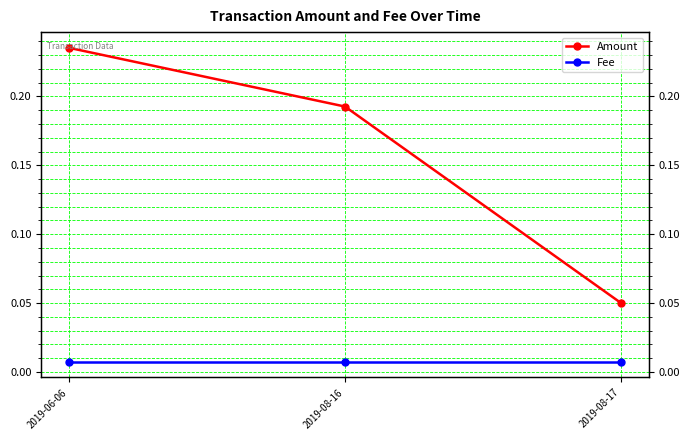

Reading left to right, list all the values displayed in this chart.

Amount: 2019-06-06=0.2	2019-08-16=0.2	2019-08-17=0.1
Fee: 2019-06-06=0.0	2019-08-16=0.0	2019-08-17=0.0